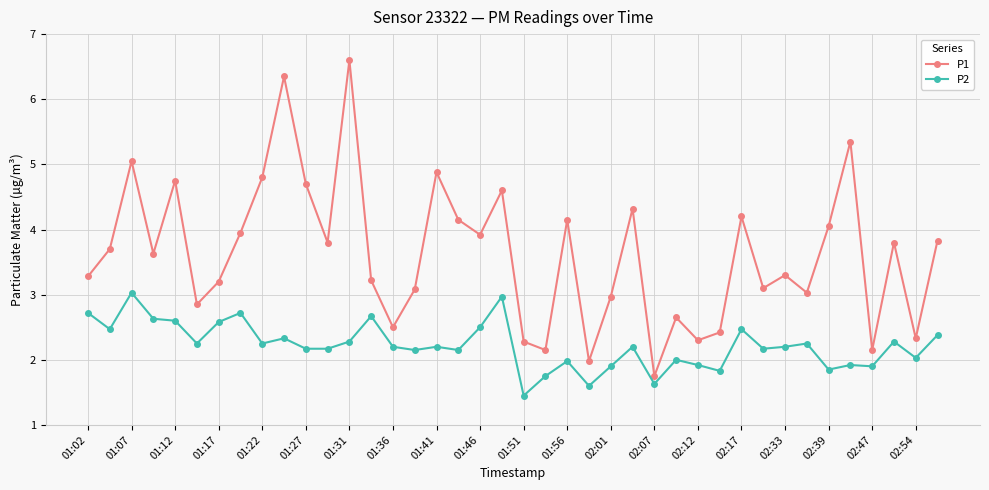

Which series has the widest spread of values?

P1